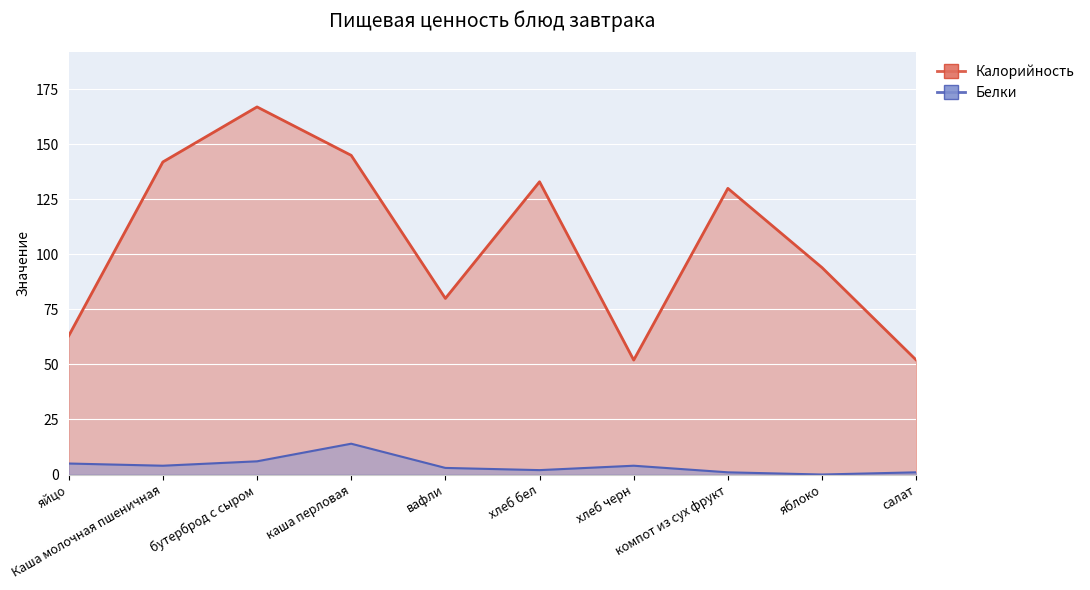

Which label corresponds to the largest value in the chart?

бутерброд с сыром